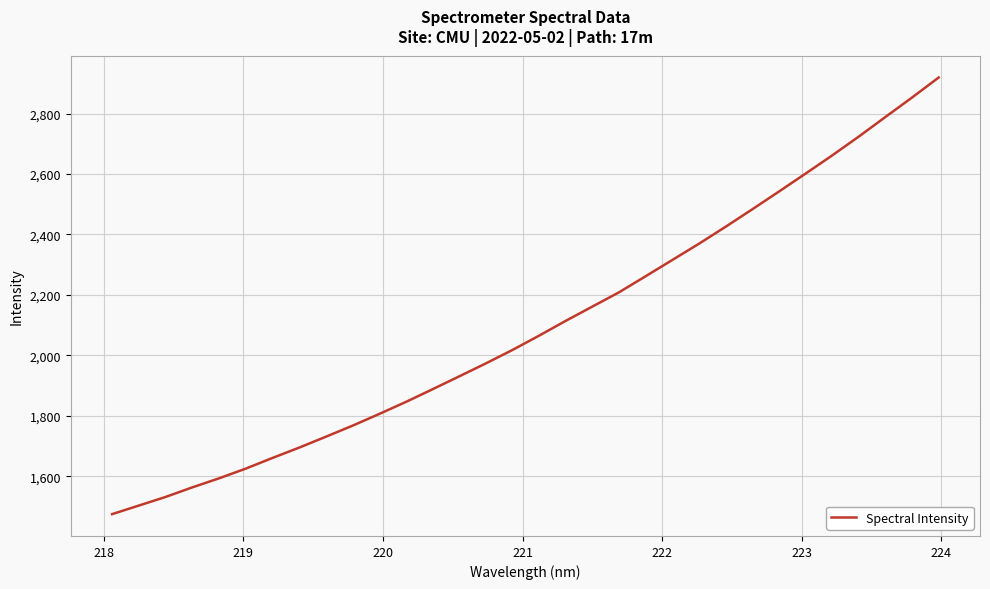

What is the minimum value shown in the chart?

1474.4